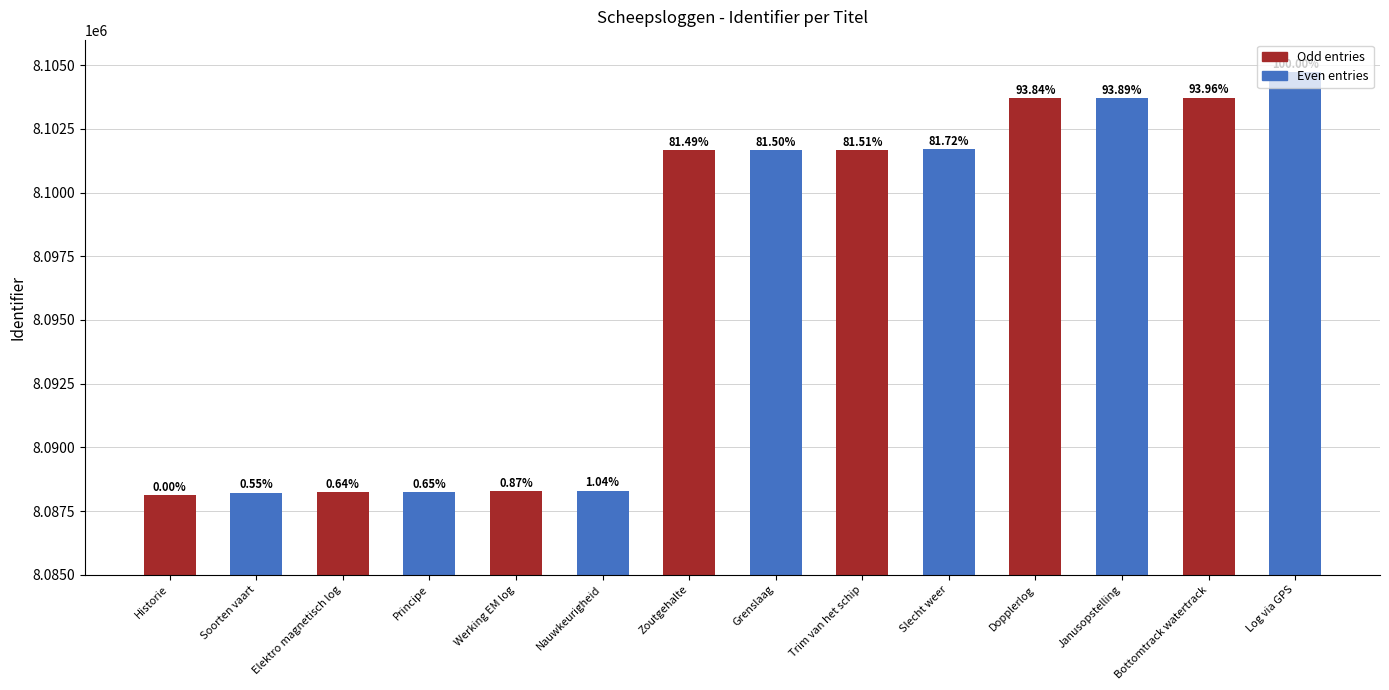

What are all the series names shown in the legend?

Odd entries, Even entries